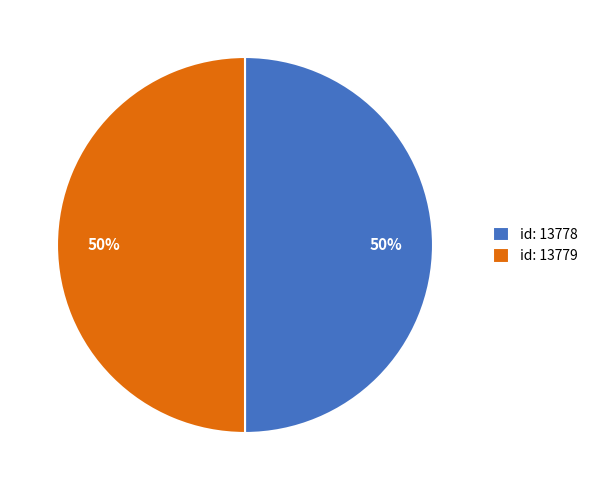

What is the ratio of the value at id: 13778 to the value at id: 13779?

1.0